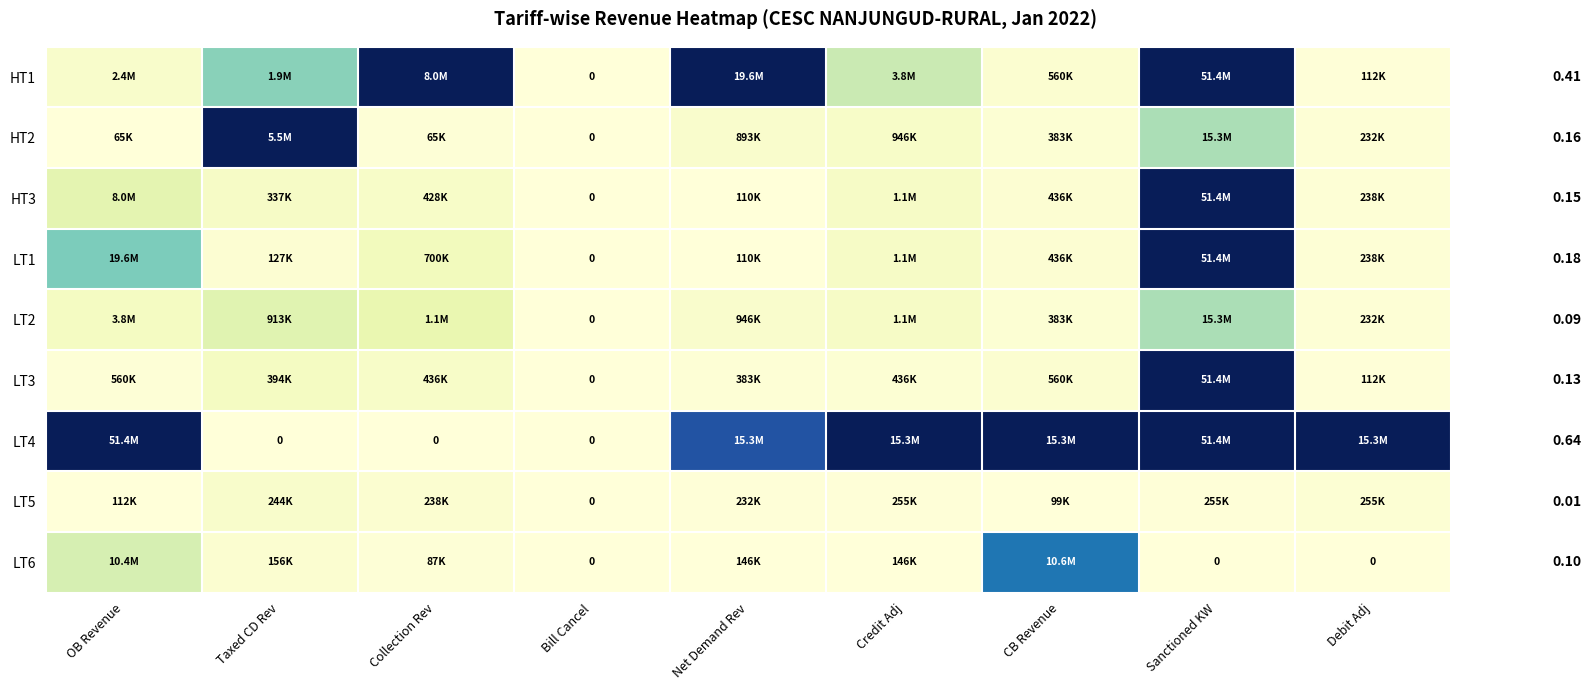

How many distinct data groups are displayed?

9